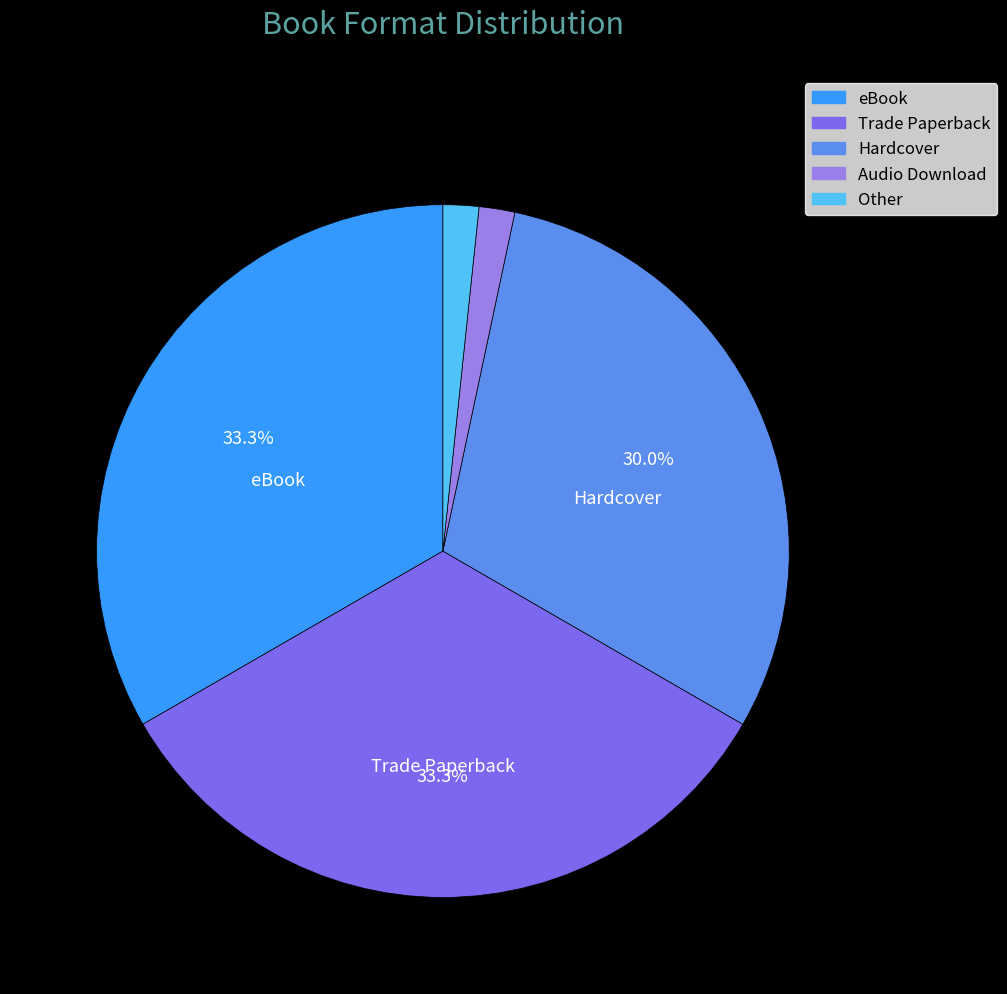

Approximately how many times larger is the value at Other compared to Trade Paperback?

0.1